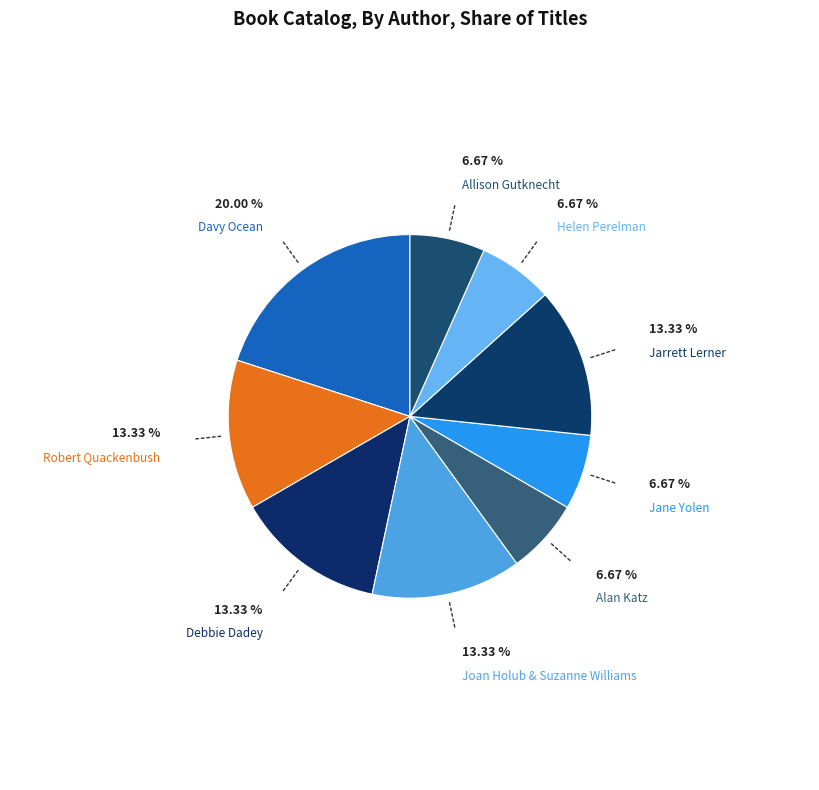

Approximately how many times larger is the value at Alan Katz compared to Jane Yolen?

1.0